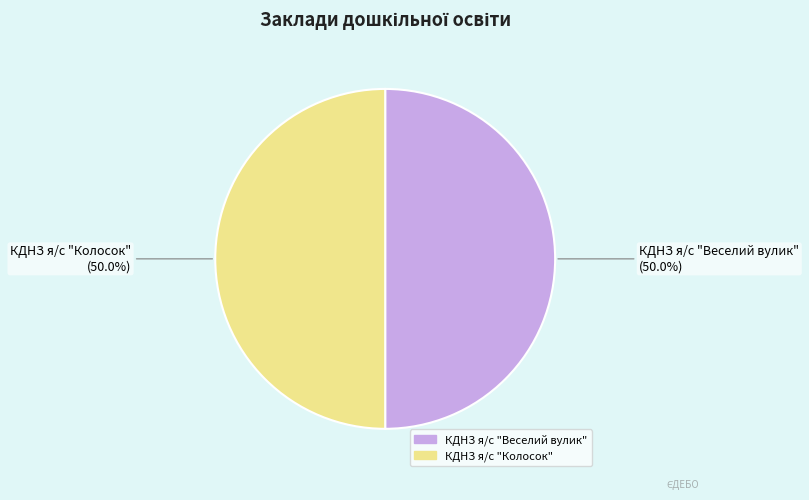

What is the ratio of the value at КДНЗ я/с "Колосок" to the value at КДНЗ я/с "Веселий вулик"?

1.0